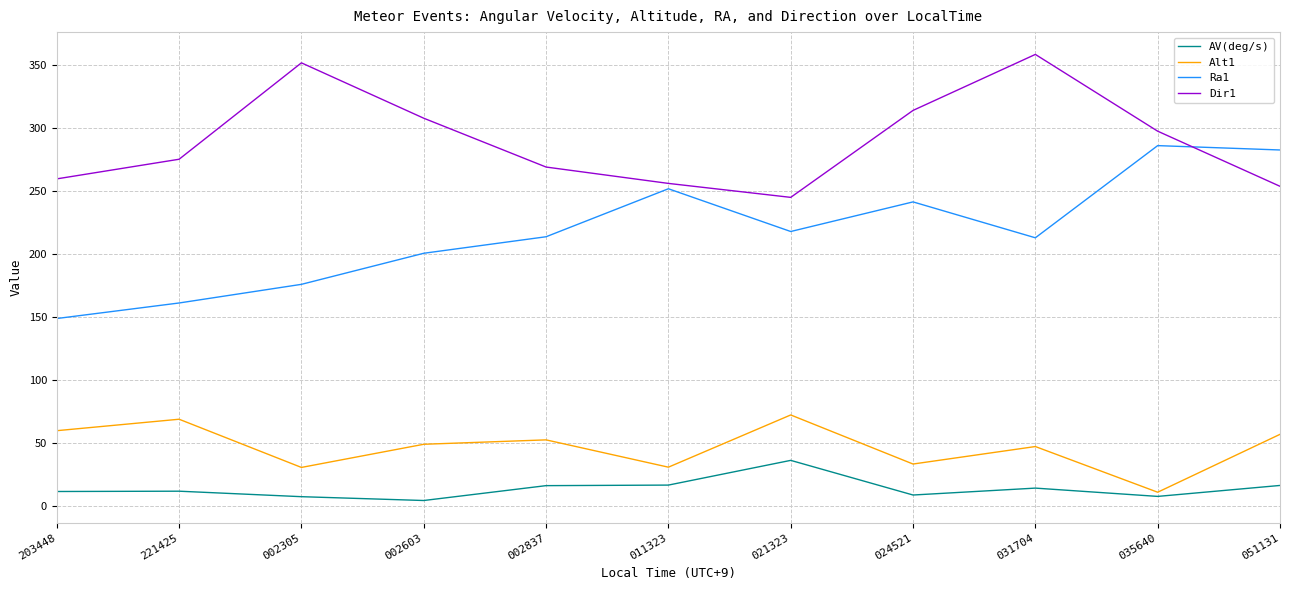

What is the difference between the second highest and minimum values in the Alt1 series?

58.0